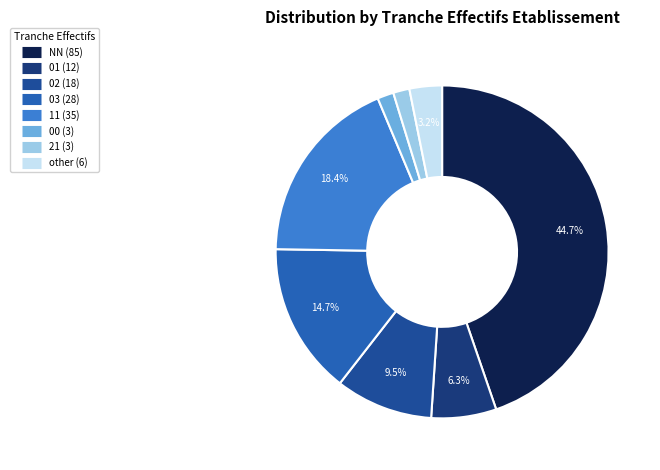

Does 03 represent more than half of the total?

No